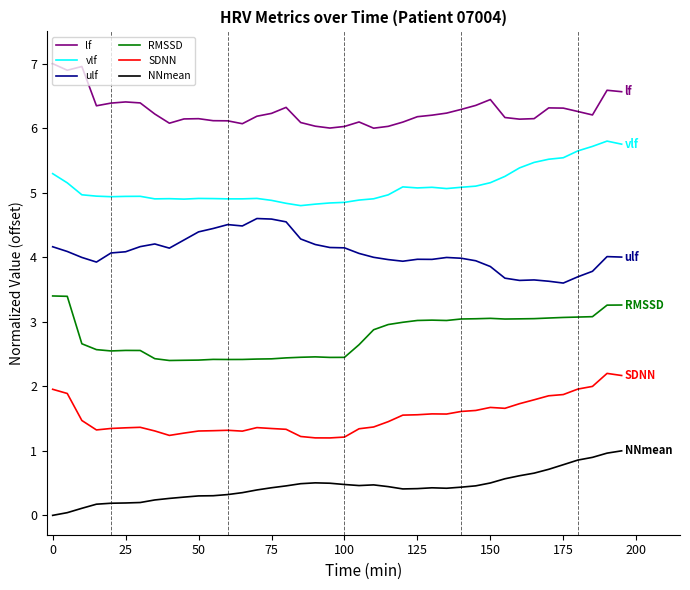

True or false: vlf and ulf intersect in this chart.

False